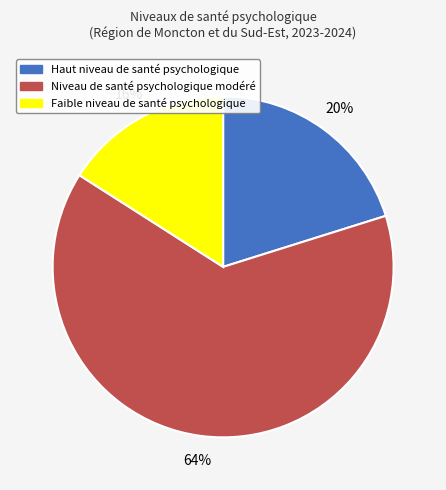

To the nearest percent, what percentage of the pie is Niveau de santé psychologique modéré?

64%